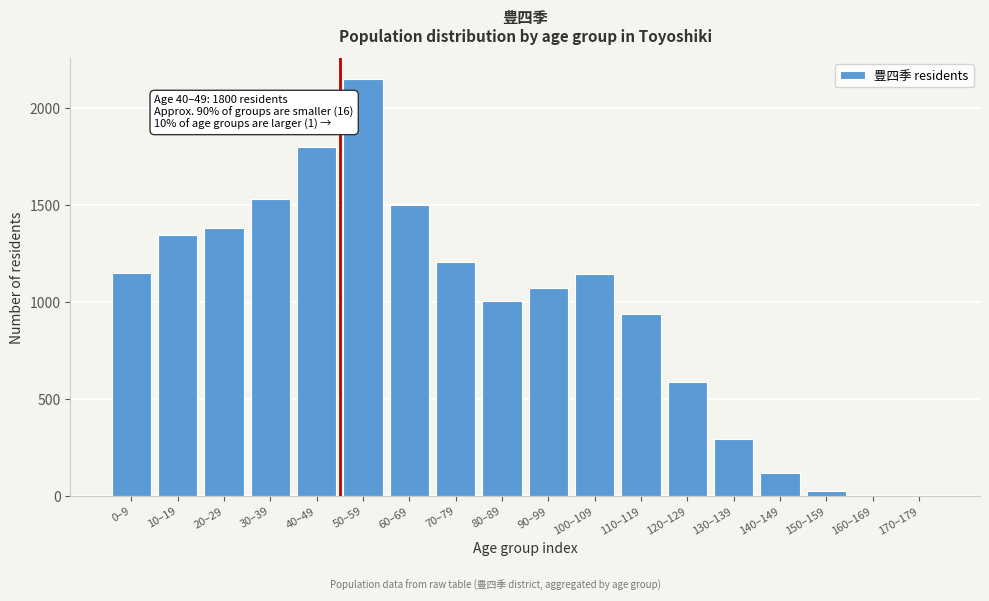

What is the change in value from 110–119 to 170–179?

-940